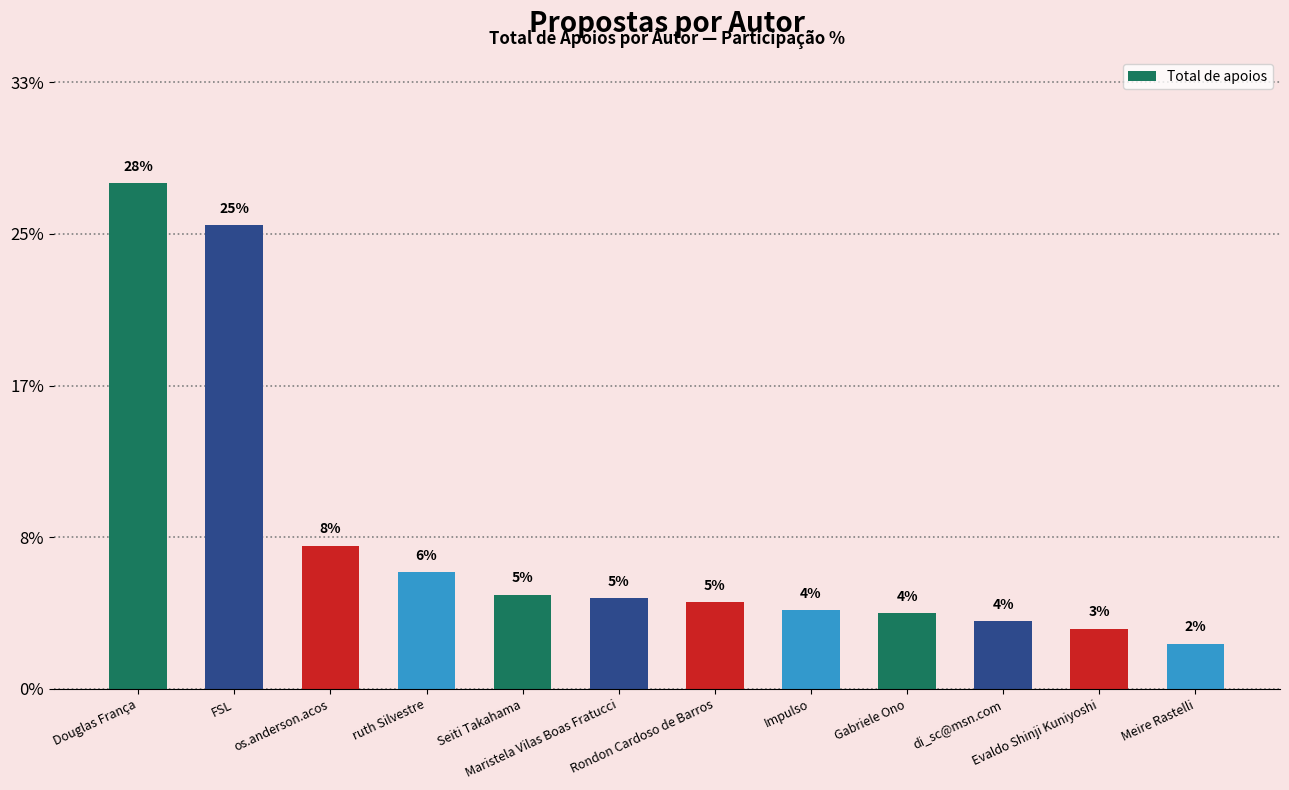

Does the chart contain any negative values?

No